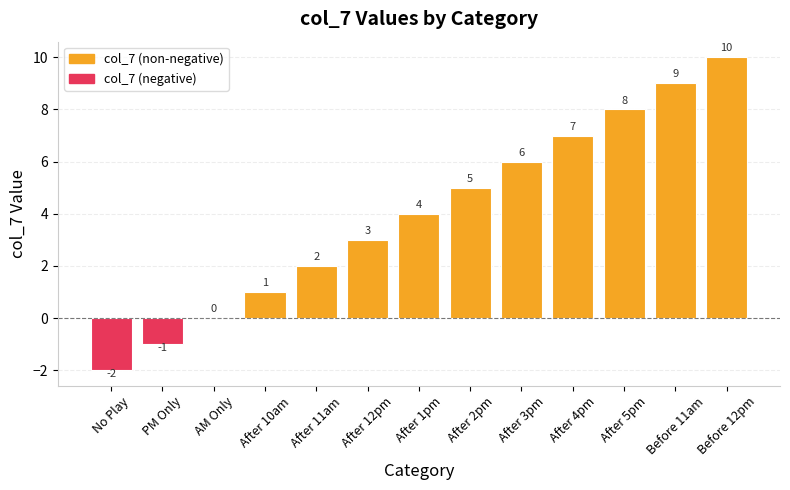

True or false: the data shows 2 at After 2pm.

False